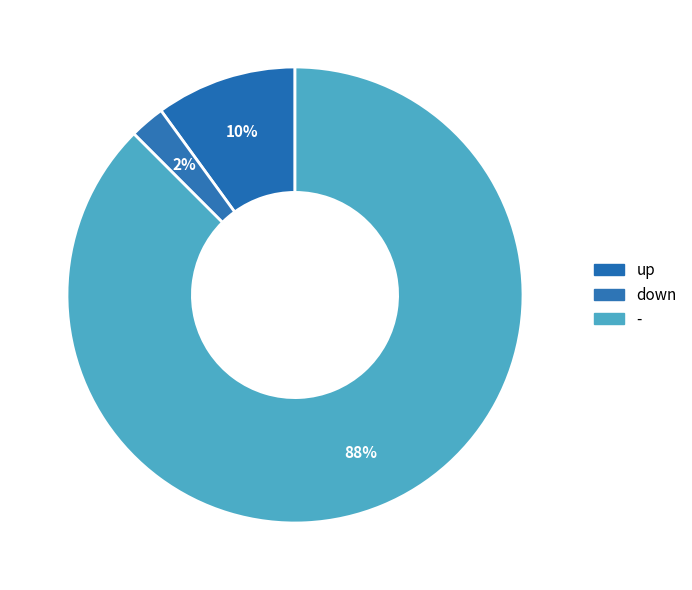

Does any single category account for the majority?

Yes